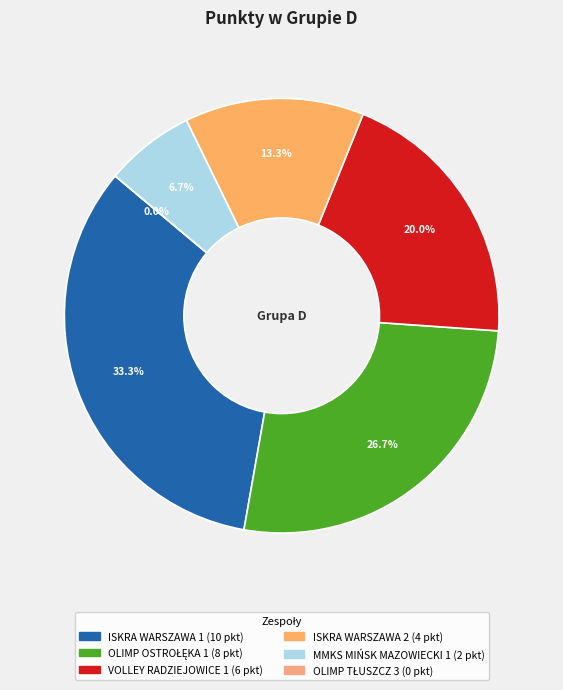

What portion of the pie excludes ISKRA WARSZAWA 1?

66.7%